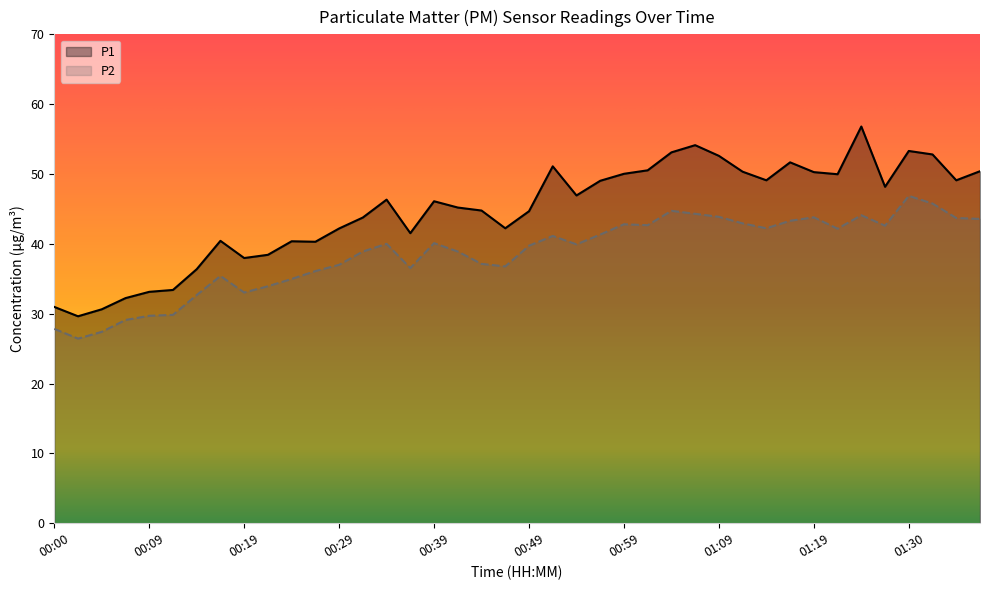

What is the total value across all series at 00:49?

84.4